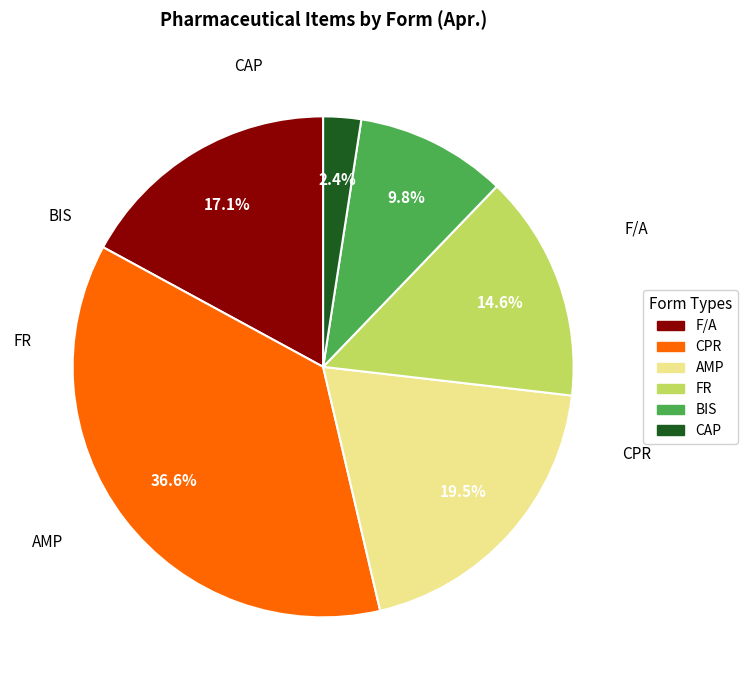

Is there a majority slice in this chart?

No